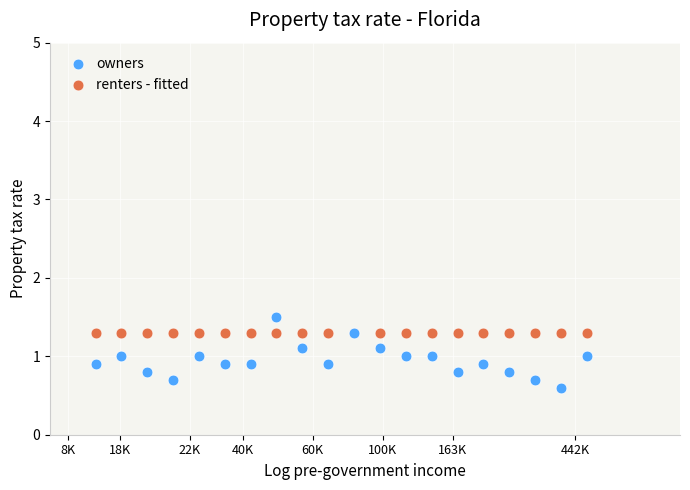

Which series reaches the minimum Y coordinate?

owners